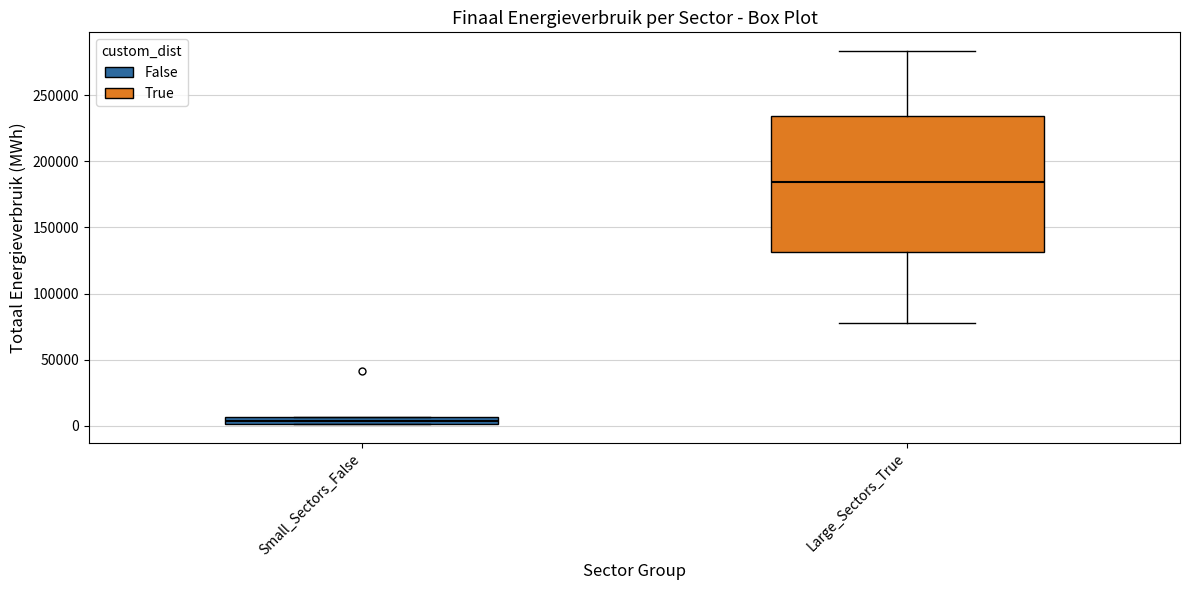

Which box's median line is the lowest?

Small_Sectors_False